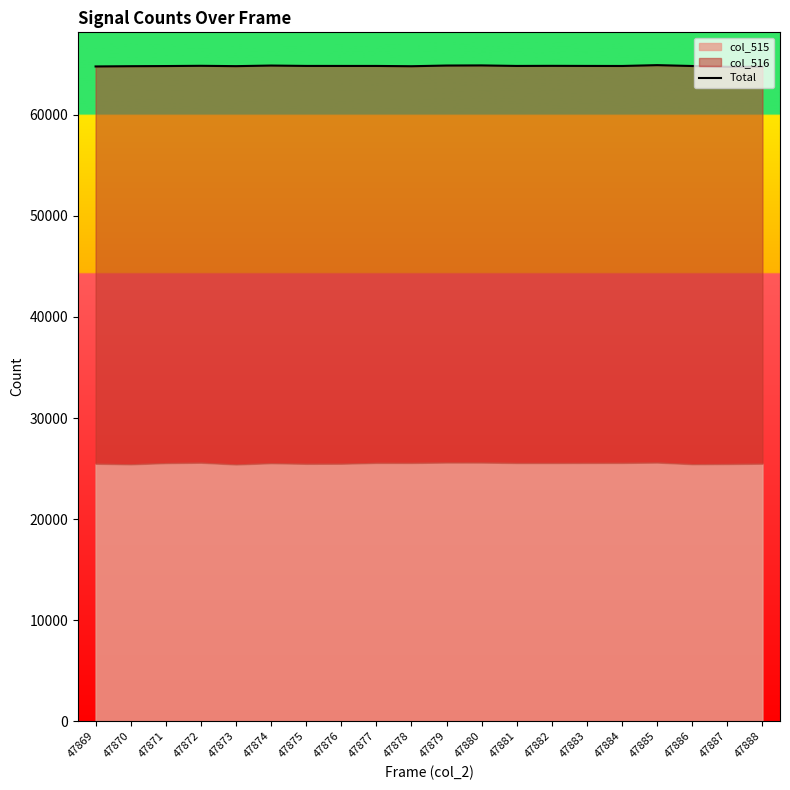

Which label corresponds to the smallest value in the chart?

47887